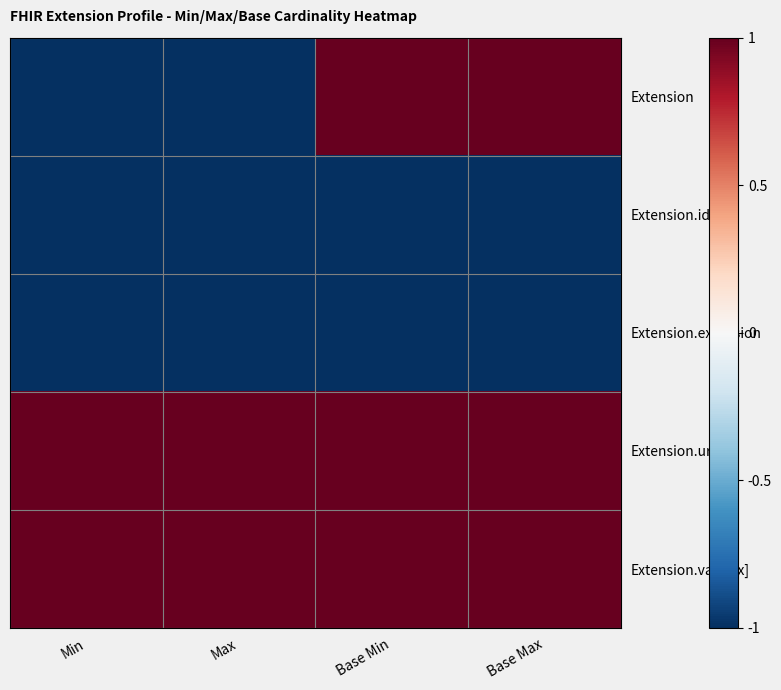

Which series has the largest range (max minus min)?

Extension